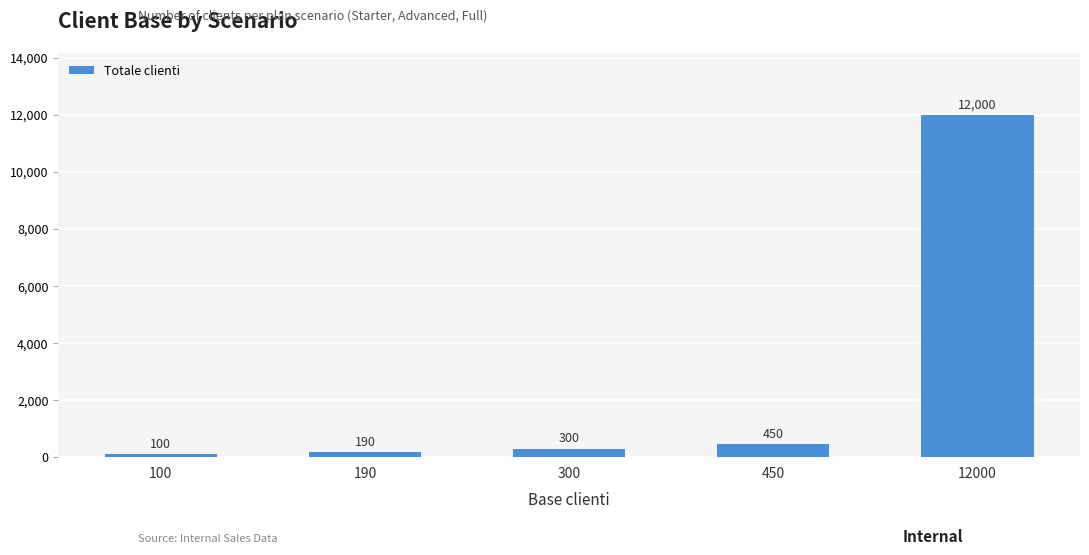

Reading left to right, list all the values displayed in this chart.

100	190	300	450	12000